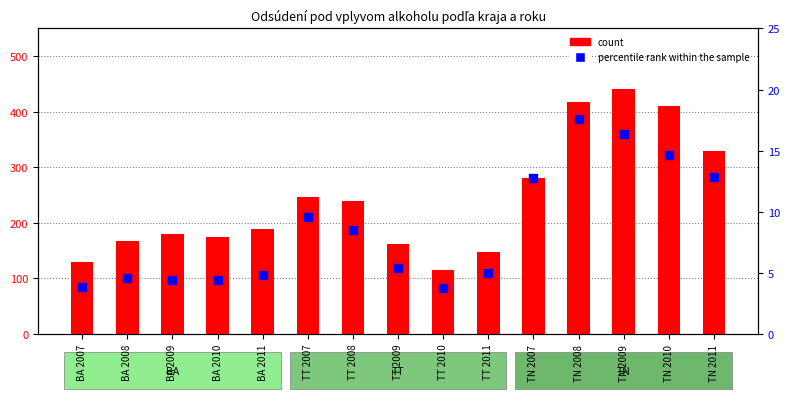

Which series has the widest spread of Y values?

count